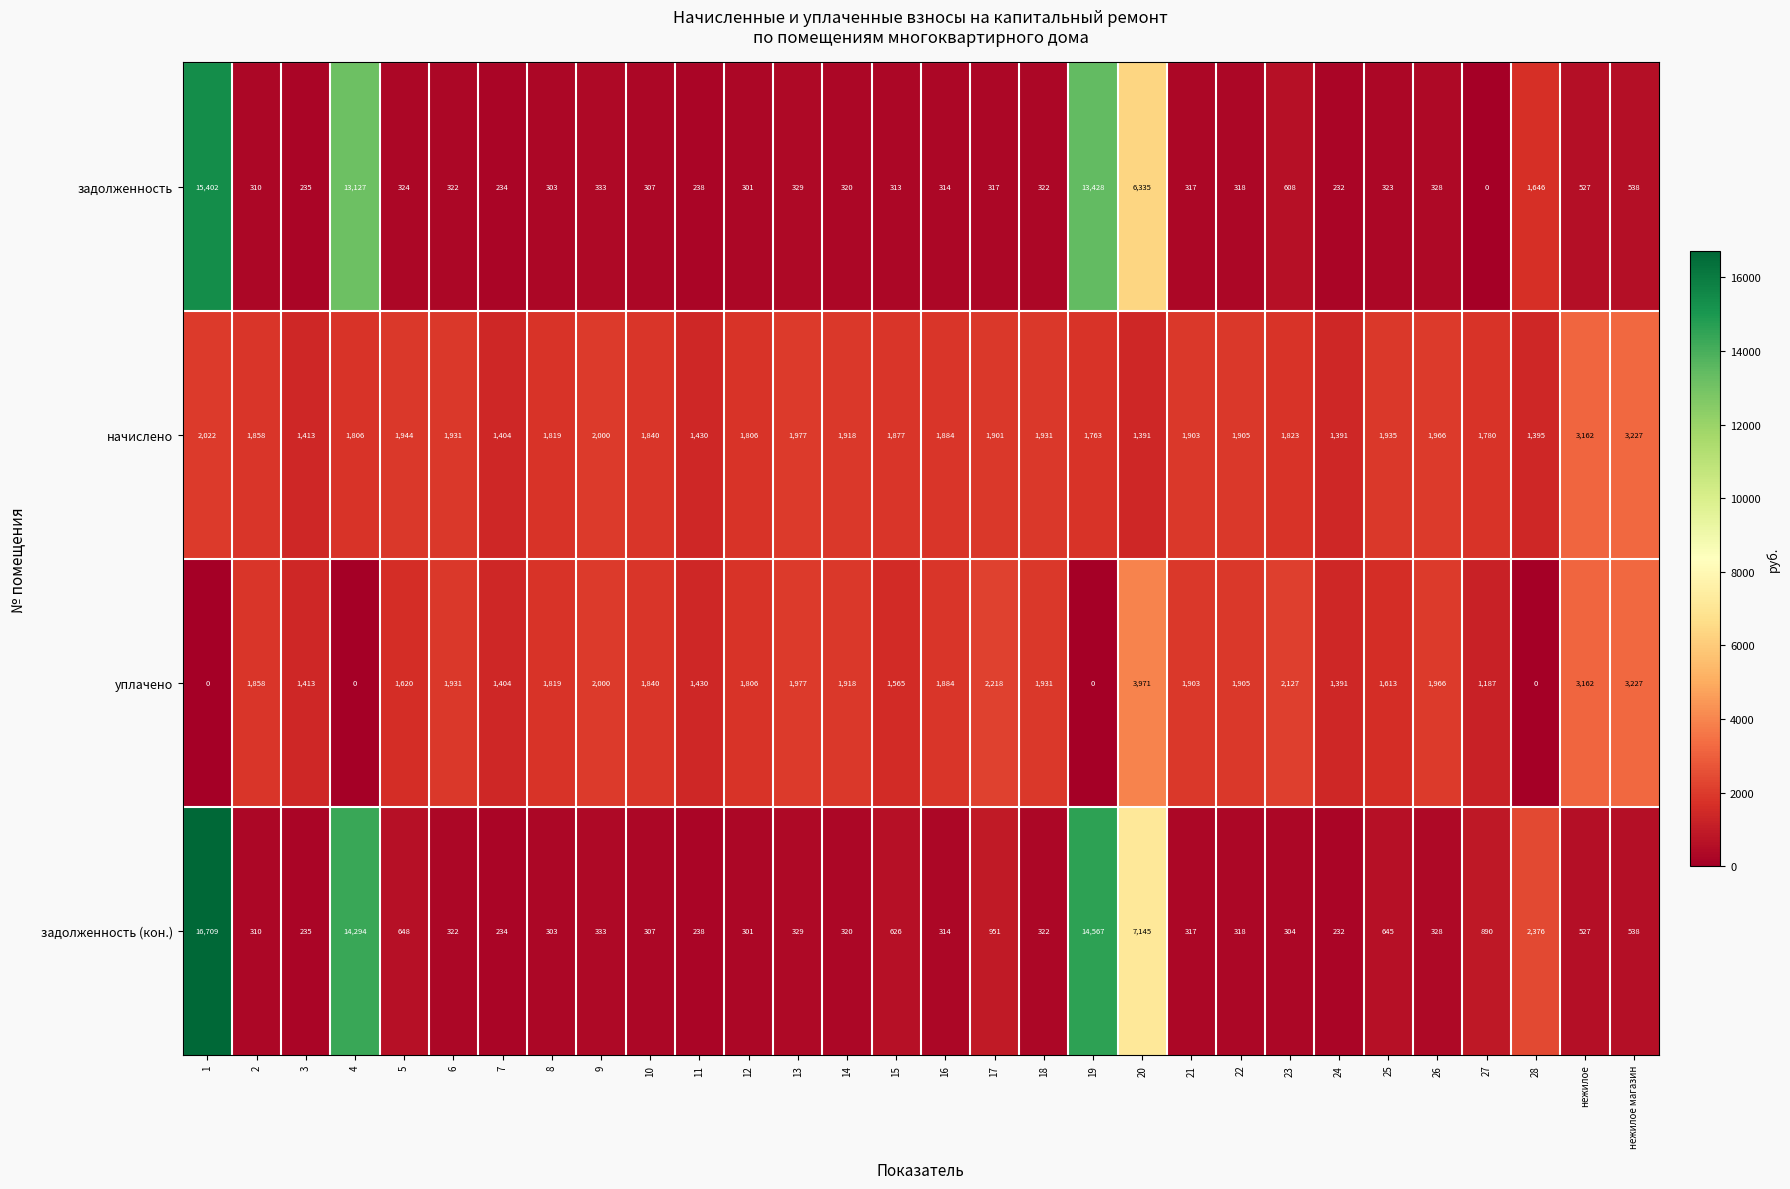

What is the average value of the задолженность (кон.) series?

2176